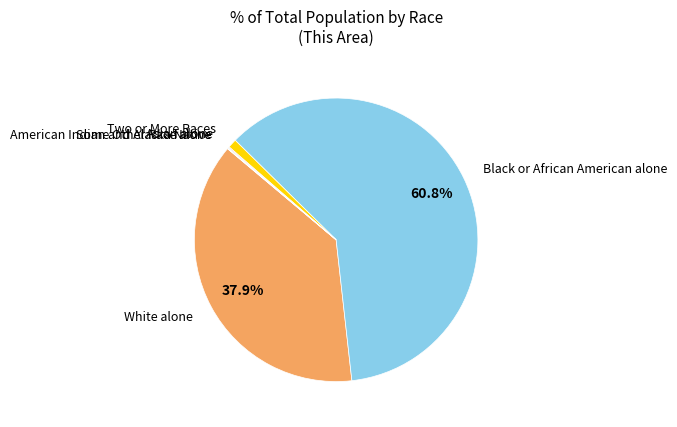

Is it true that Two or More Races is 12% of the pie?

False